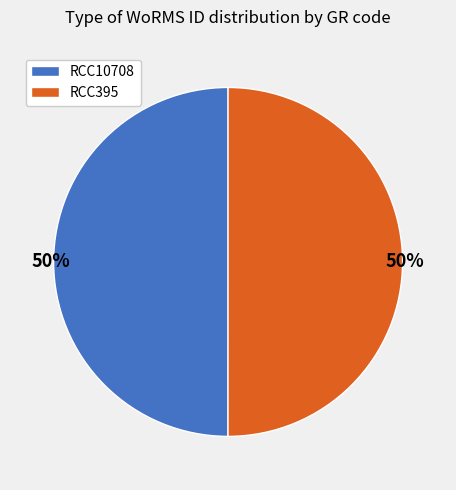

True or false: RCC10708 accounts for 50% of the total.

True